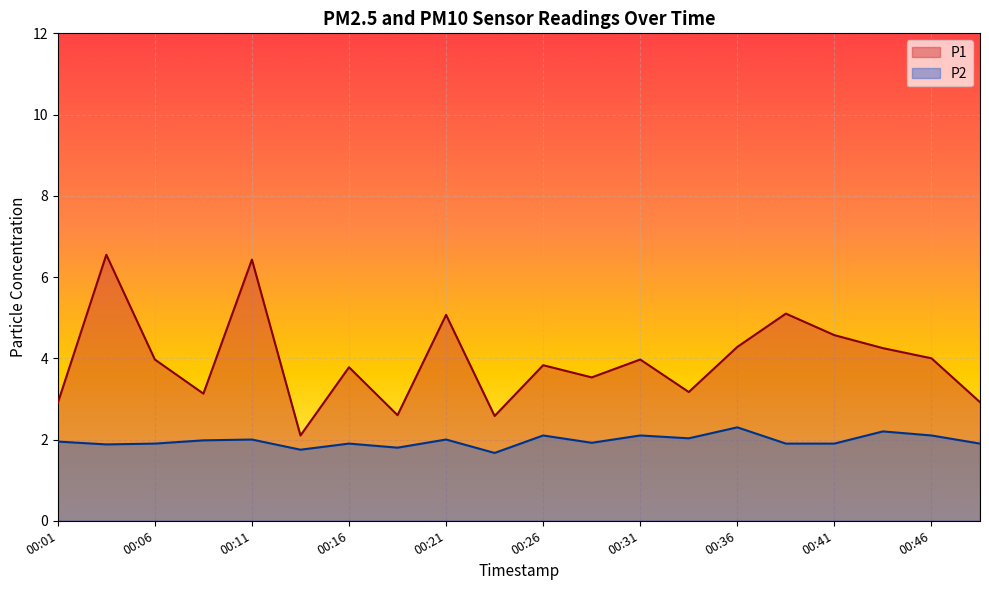

Does the chart display data point markers on the line(s)?

No